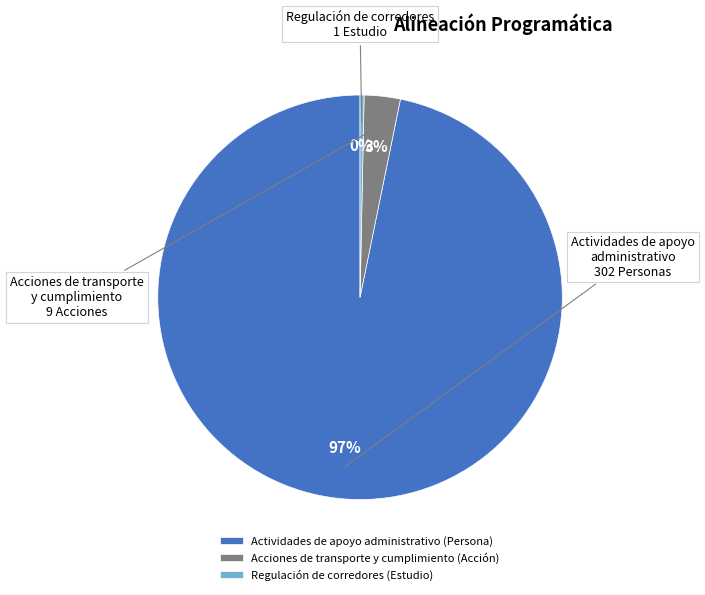

Combined, do Regulación de corredores (Estudio) and Acciones de transporte y cumplimiento (Acción) account for over 50%?

No